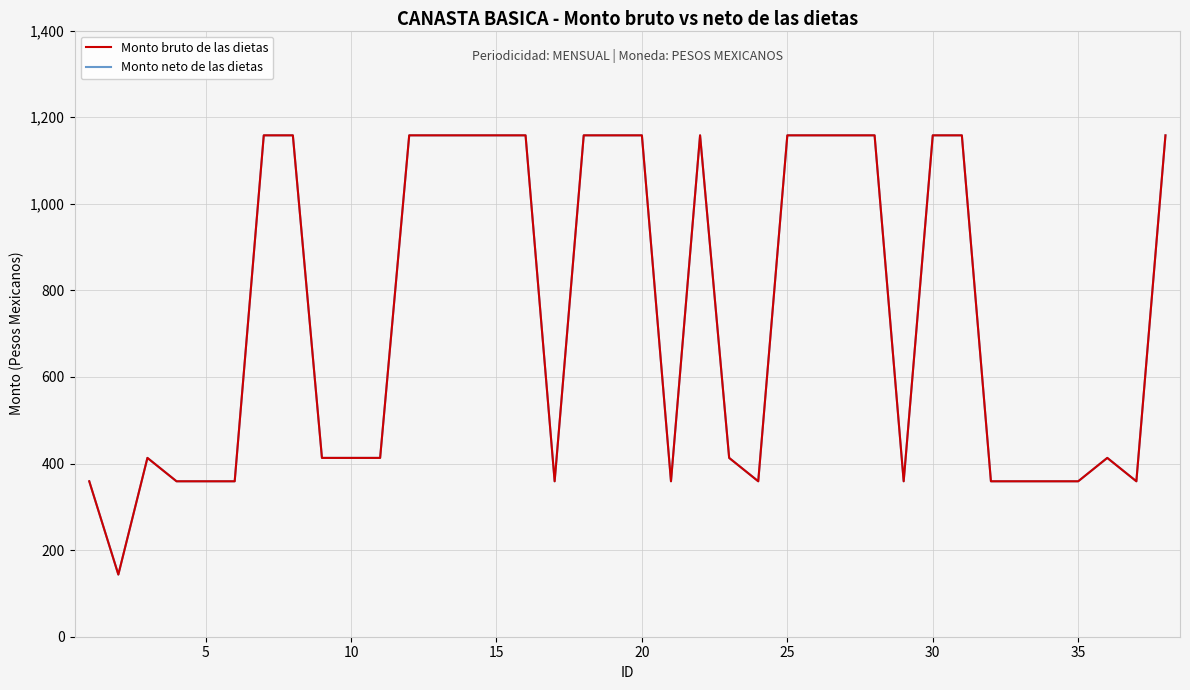

True or false: Monto neto de las dietas and Monto bruto de las dietas cross at least once.

False